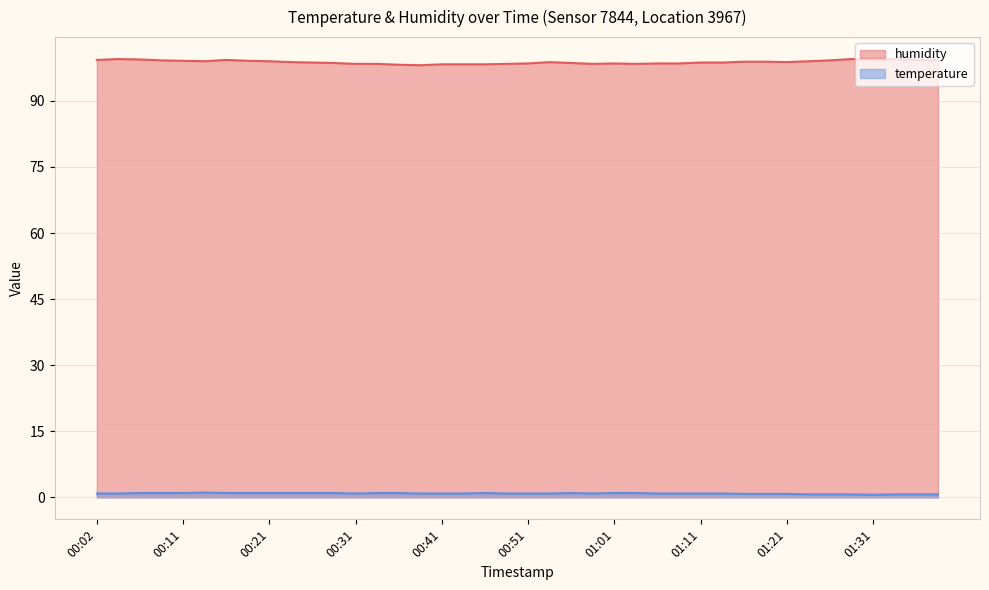

How many lines are shown in the chart?

2